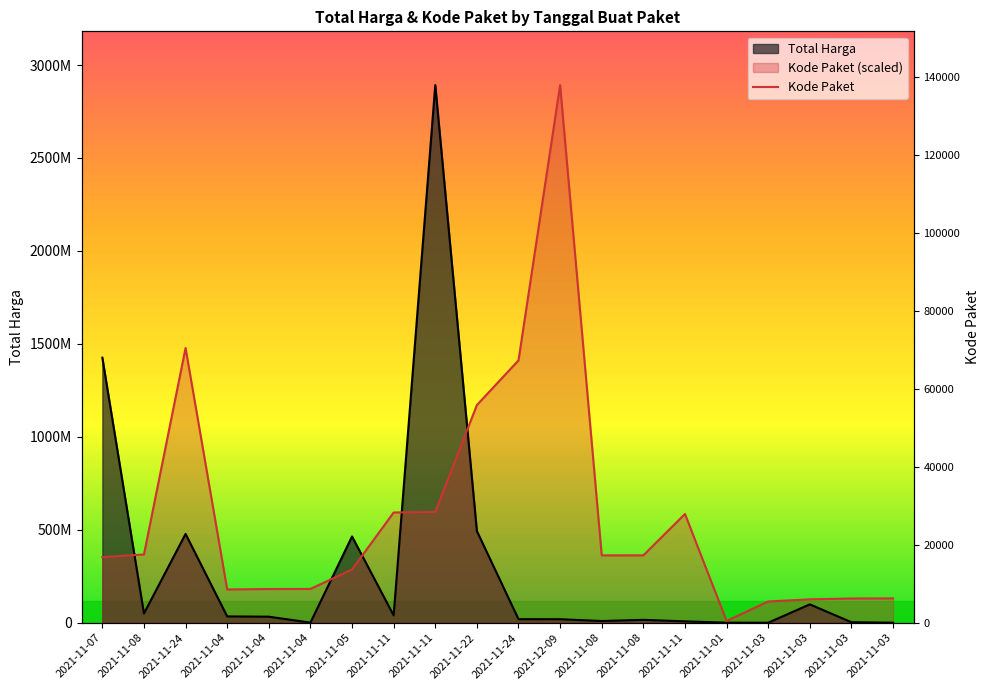

True or false: Kode Paket and Total Harga cross at least once.

True